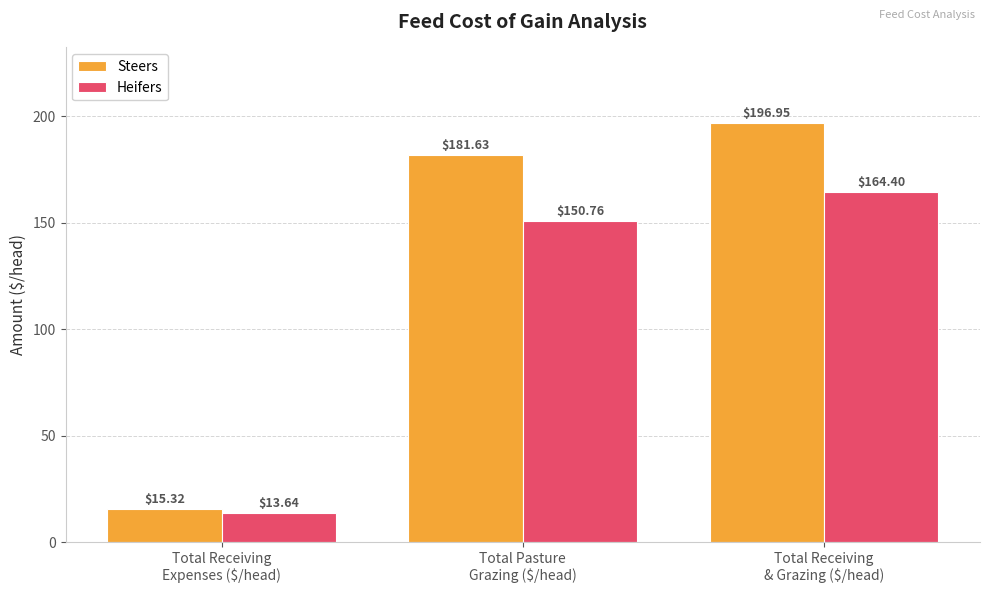

Does the chart contain stacked bars?

No